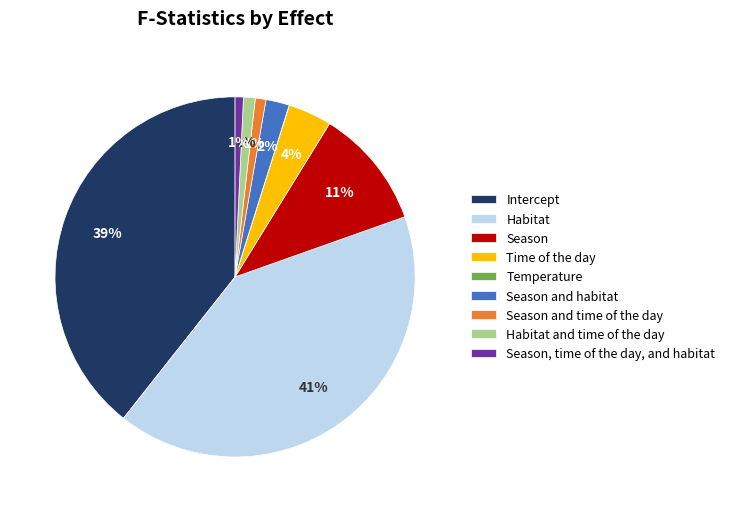

Which category has the biggest portion of the pie?

Habitat